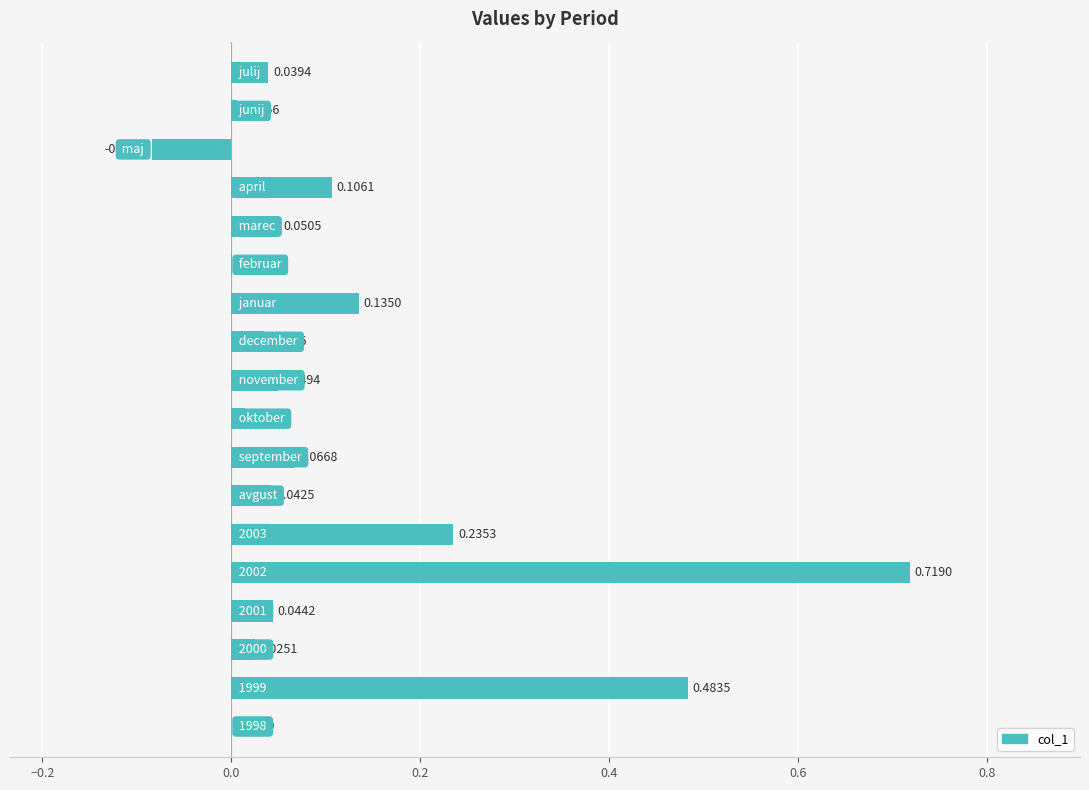

What is the difference between the maximum and second lowest values?

0.7